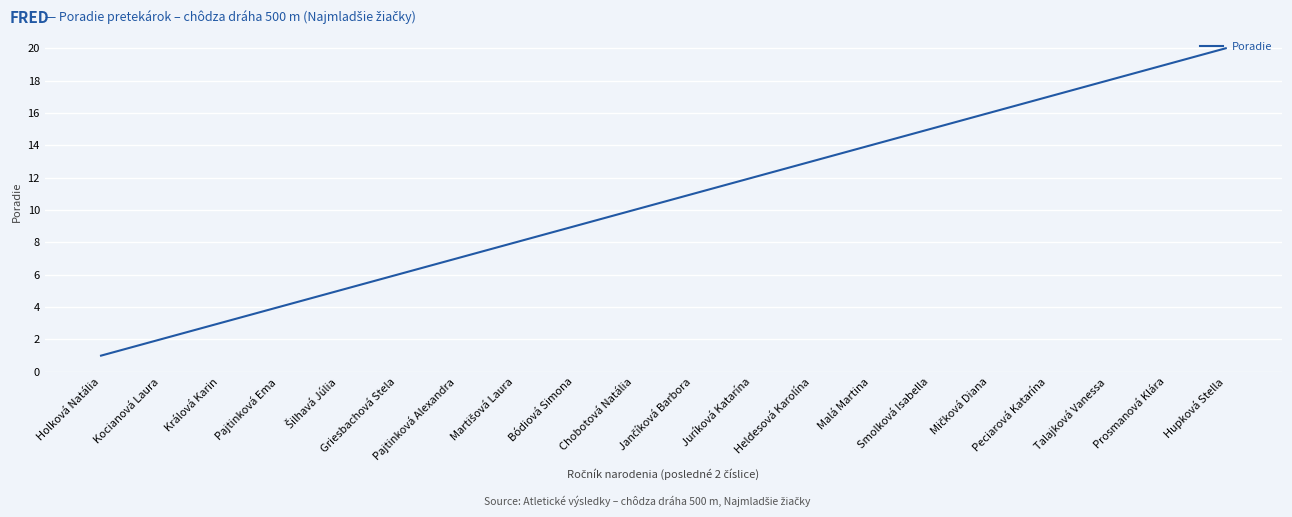

True or false: the data shows 19 at Prosmanová Klára.

True